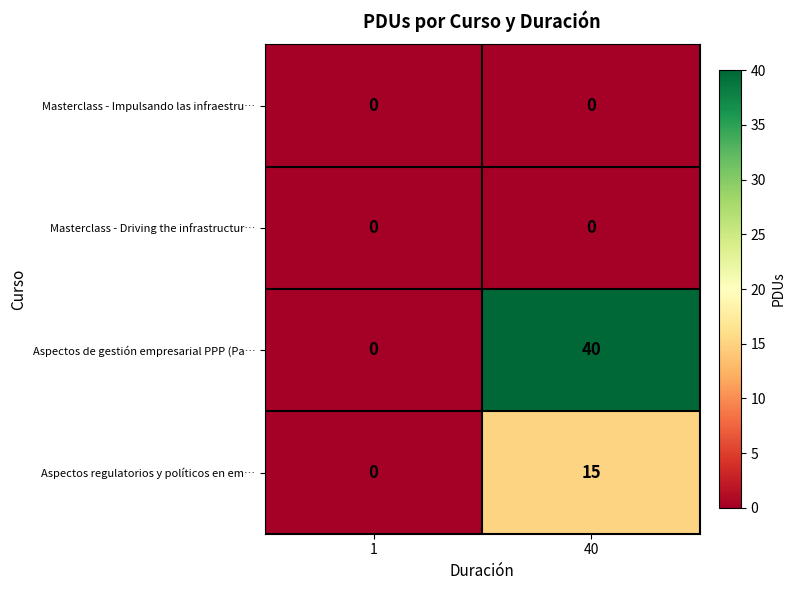

Which category has the highest value across all series?

40